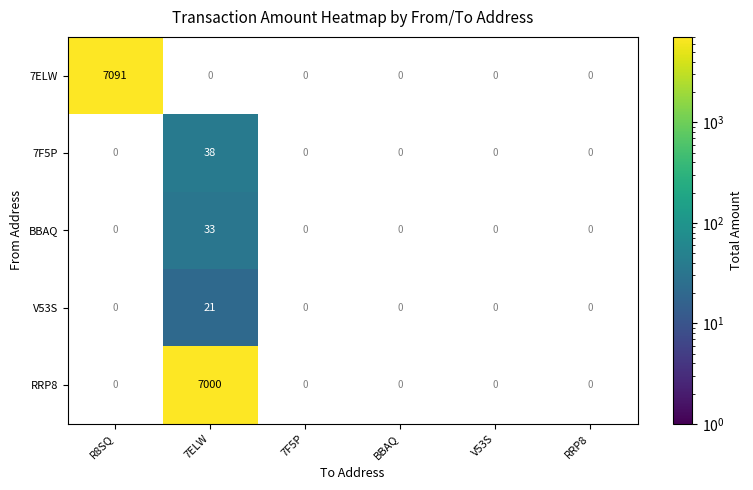

The V53S series shows -11 at RRP8. True or false?

False